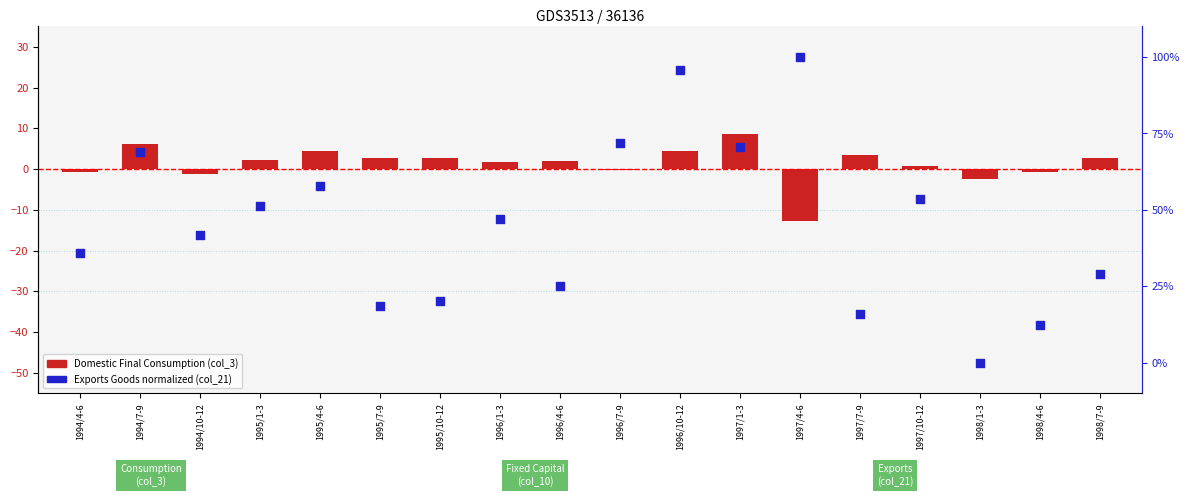

Which series has the largest Y range (max minus min)?

Exports Goods (col_21, normalized)